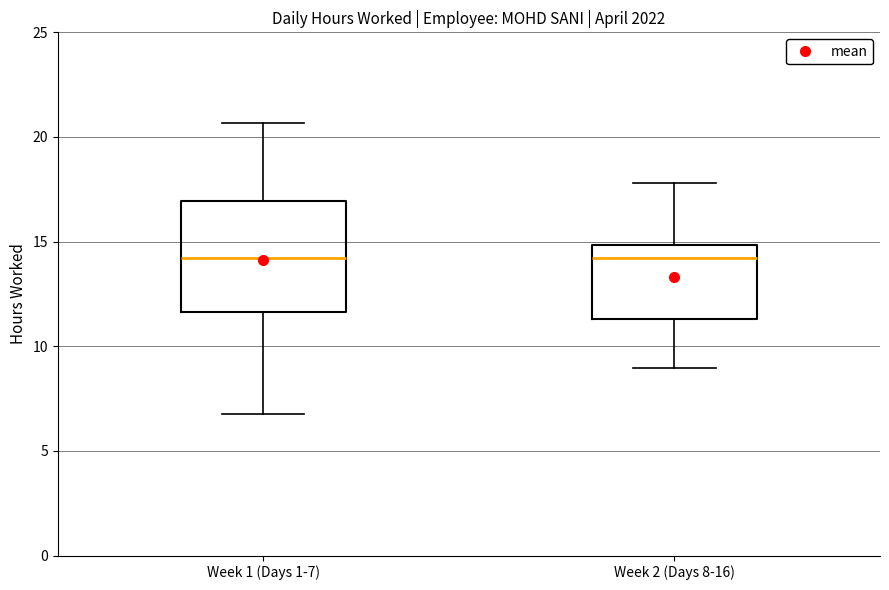

Where is the upper edge of the box for Week 1 (Days 1-7) on the y-axis? The values are not printed on the chart, so give them approximately, as read against the axis.

17.0